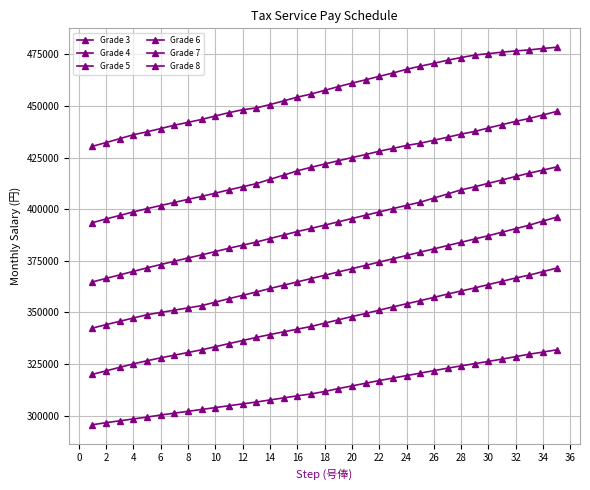

Count the number of data series in this chart.

6